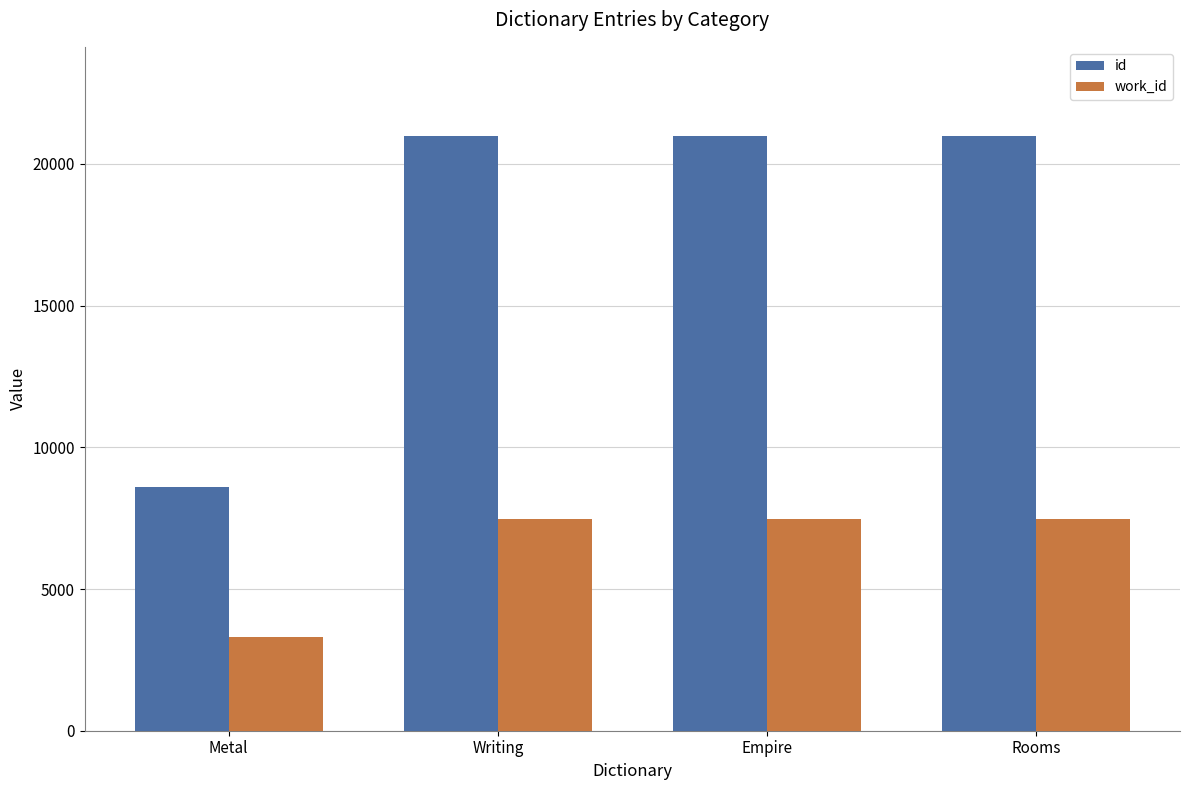

What is the total value across all series at Metal?

11903